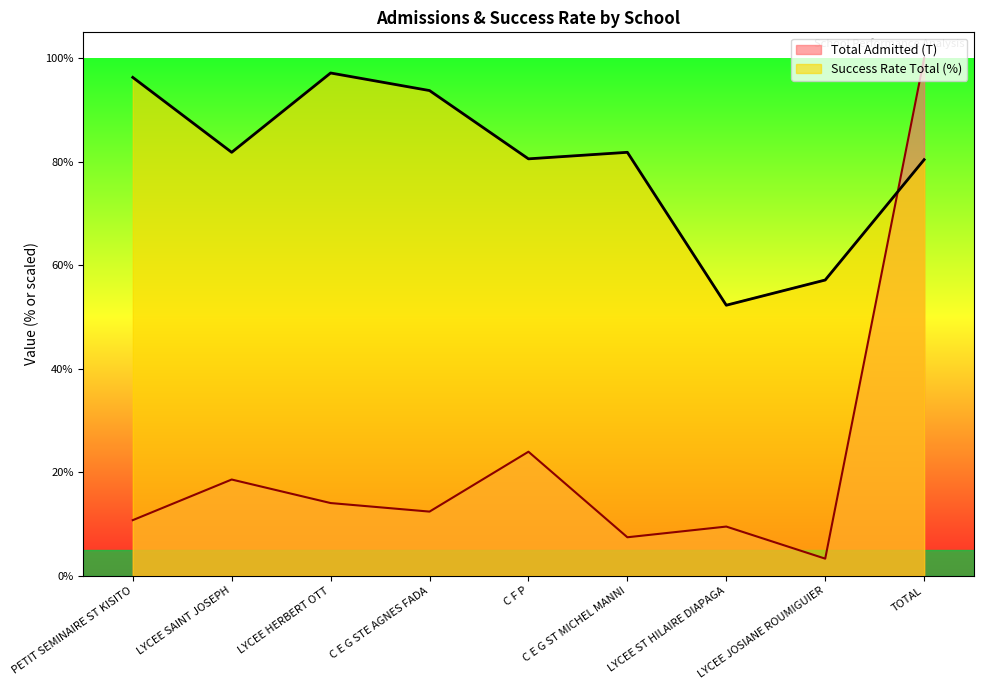

The Success Rate Total (%) series shows 121.1 at C E G ST MICHEL MANNI. True or false?

False